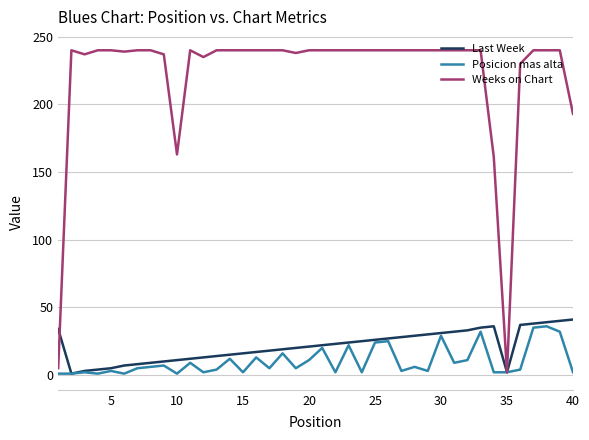

What is the greatest value displayed?

240